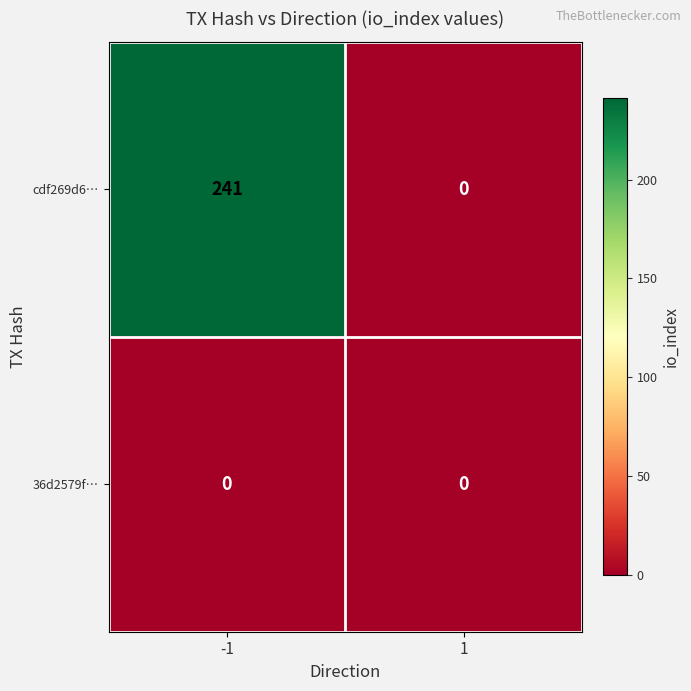

Rank the series by their average value, from highest to lowest.

cdf269d6…, 36d2579f…